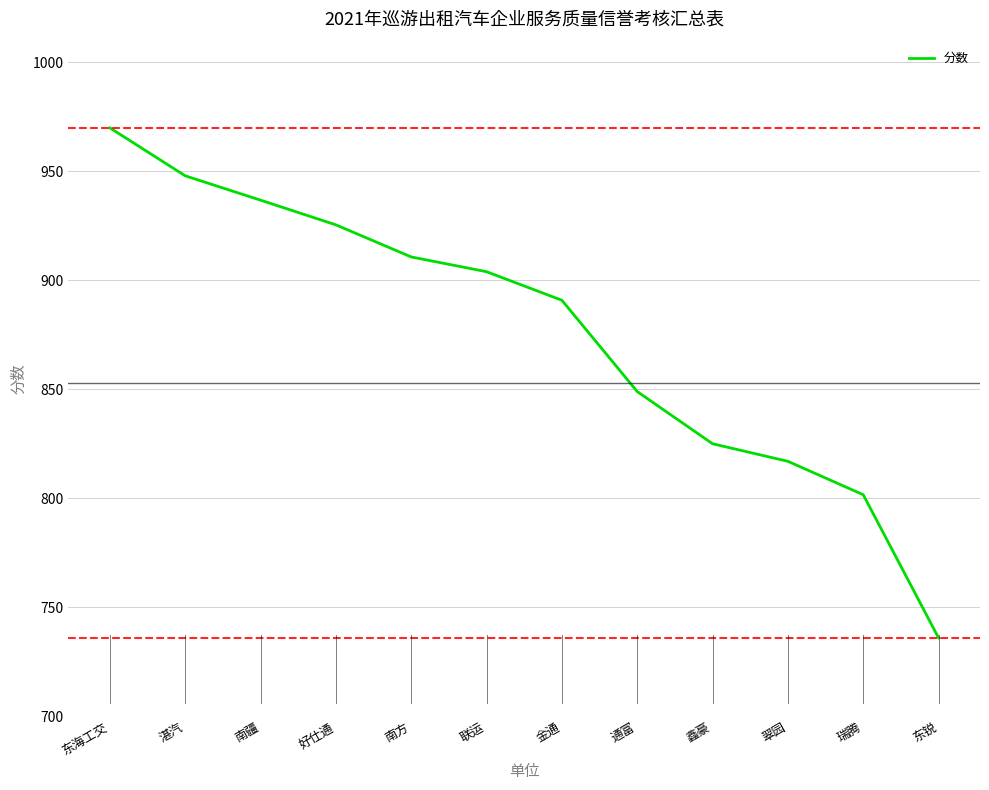

Which has a higher value, 瑞腾 or 南疆?

南疆